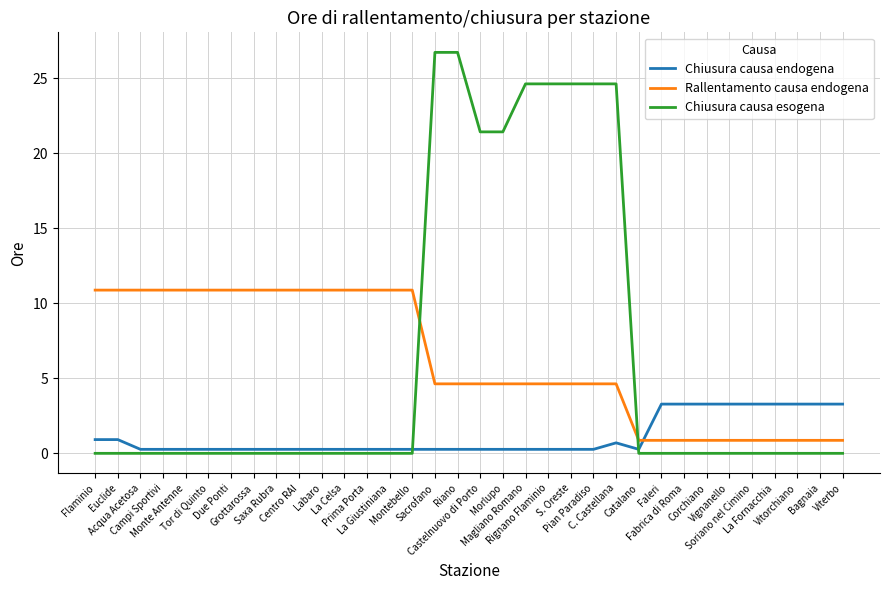

True or false: Chiusura causa endogena and Chiusura causa esogena intersect in this chart.

True